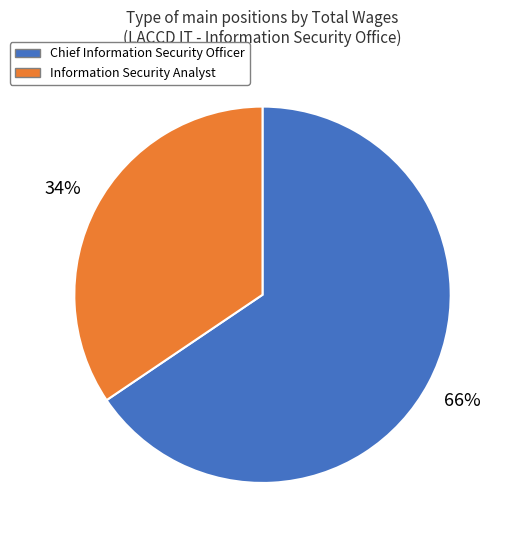

What percentage is the Chief Information Security Officer slice, to the nearest percent?

66%